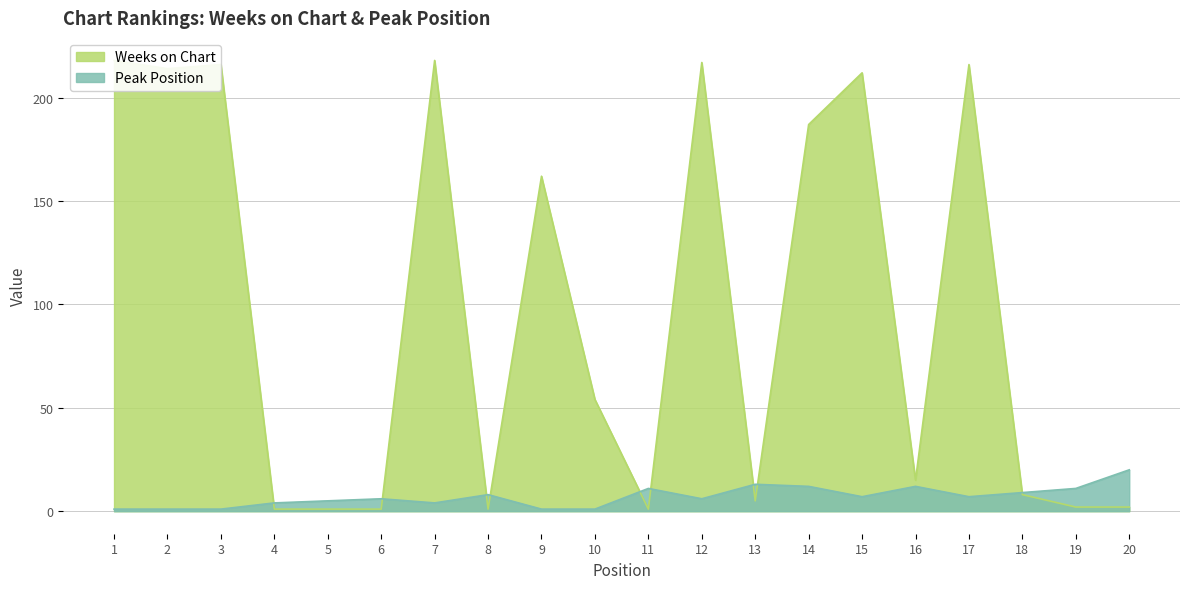

How many intersections are there between Peak Position and Weeks on Chart?

9